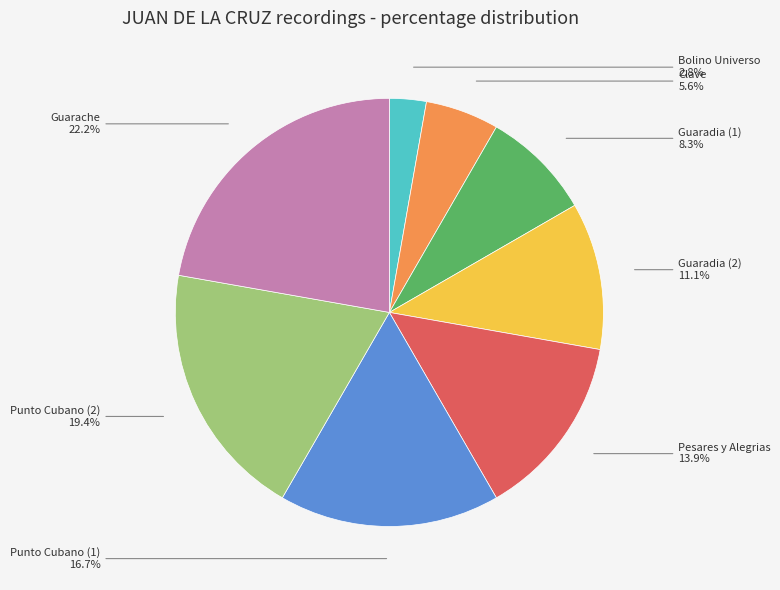

Does Pesares y Alegrias account for over 50% of the chart?

No